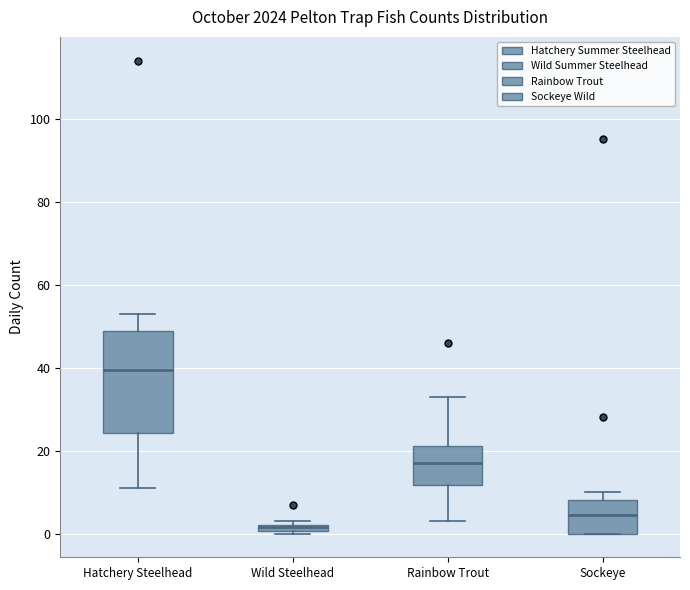

Where is the lower edge of the box for Sockeye on the y-axis? The values are not printed on the chart, so give them approximately, as read against the axis.

0